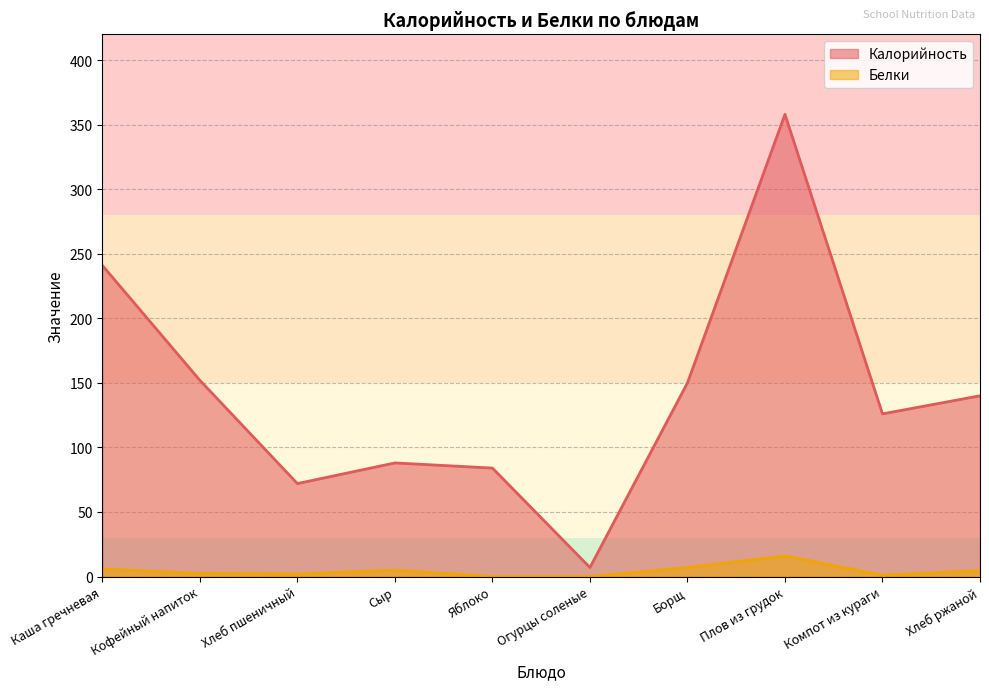

Where is the first local minimum for Калорийность?

Хлеб пшеничный